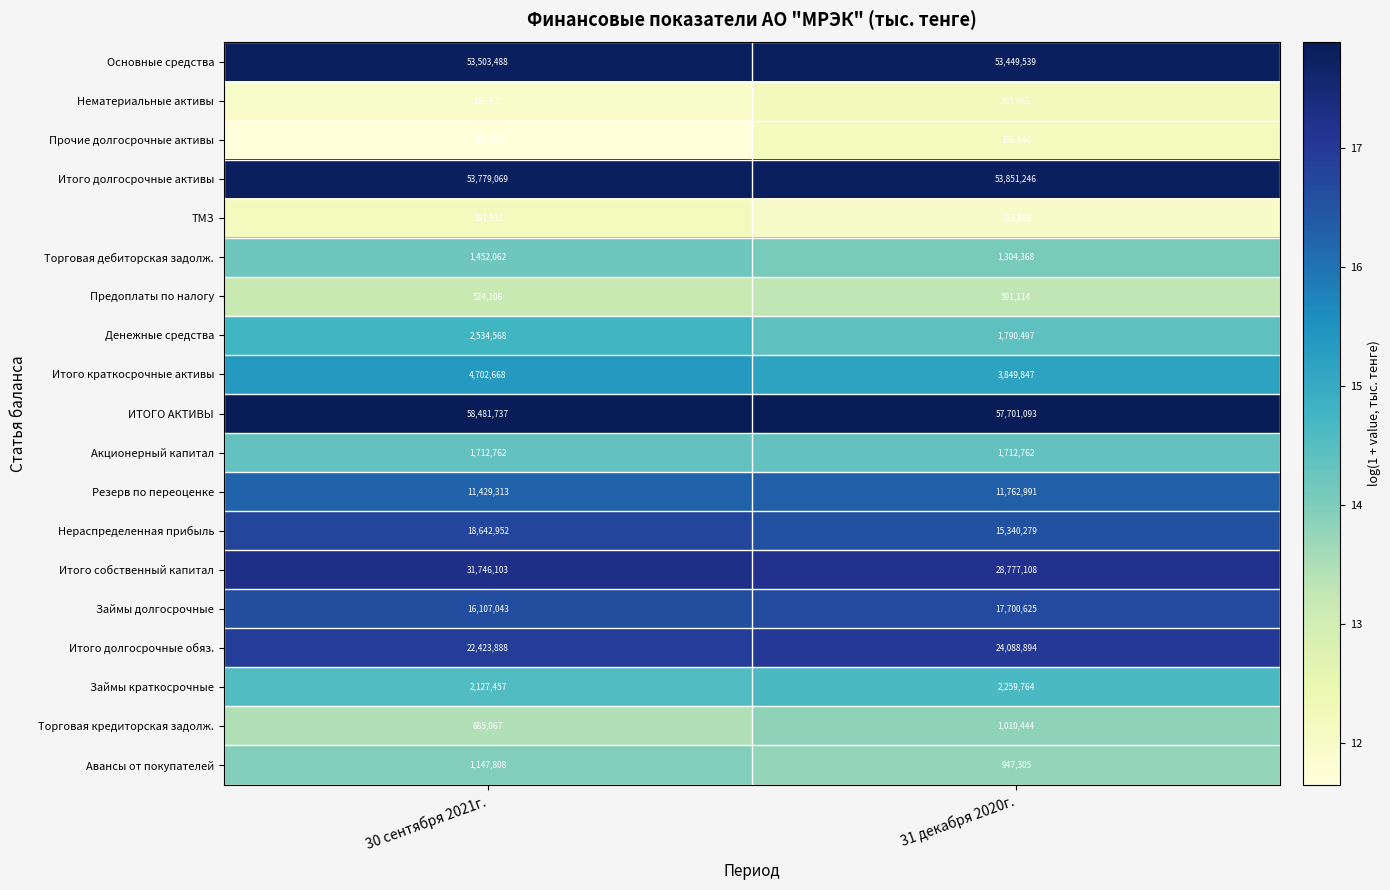

Is it true that Итого долгосрочные активы equals 53779069 at 30 сентября 2021г.?

True